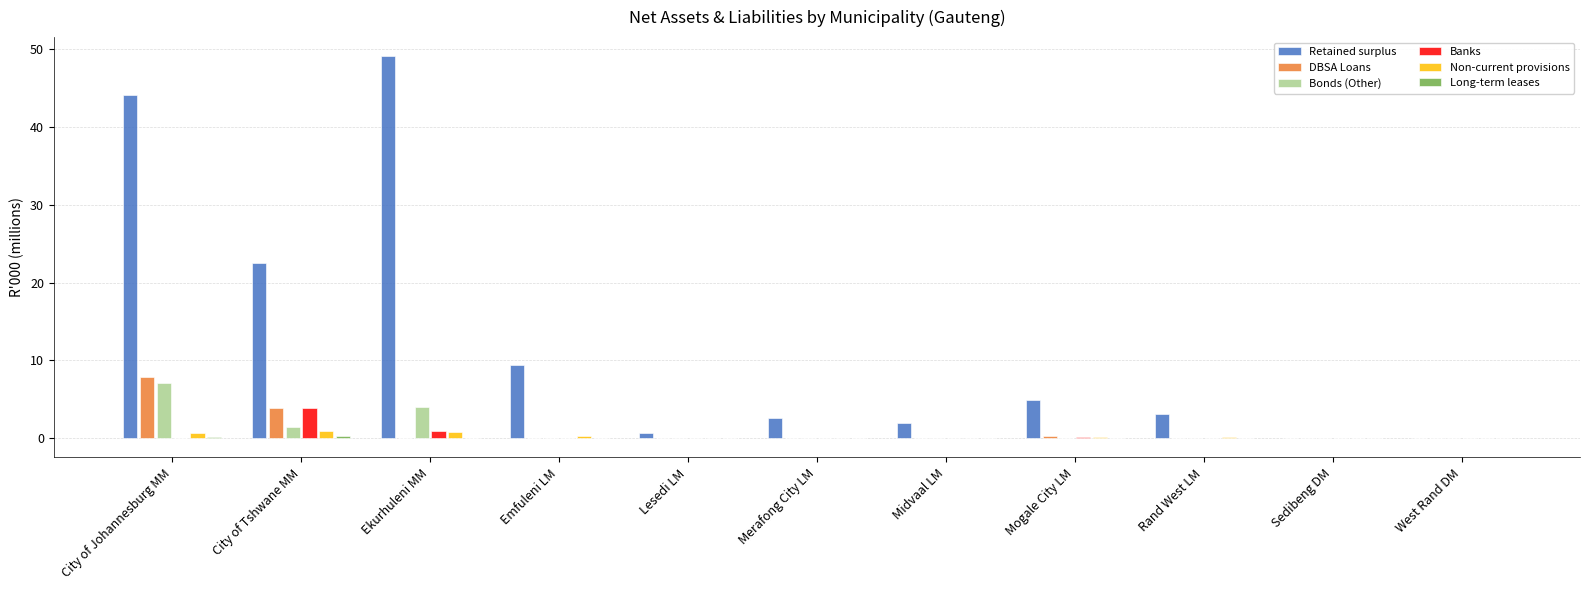

Does the chart contain stacked bars?

No